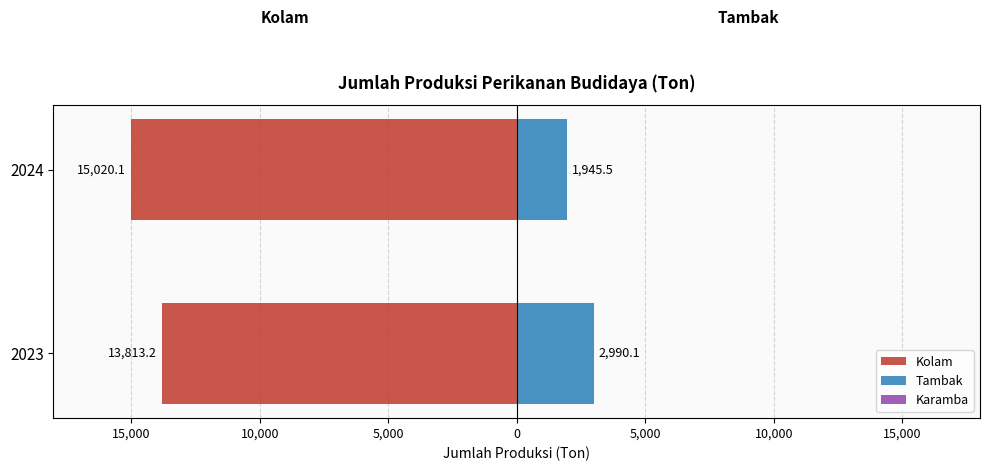

What is the value of the Kolam bar at the 1st from the left?

-13813.2